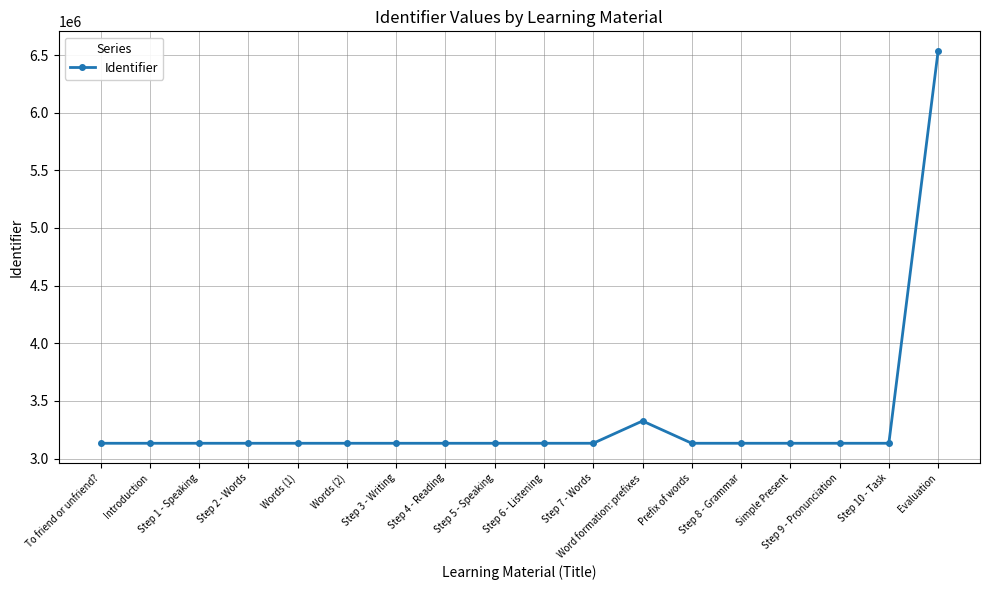

Count the number of data series in this chart.

1